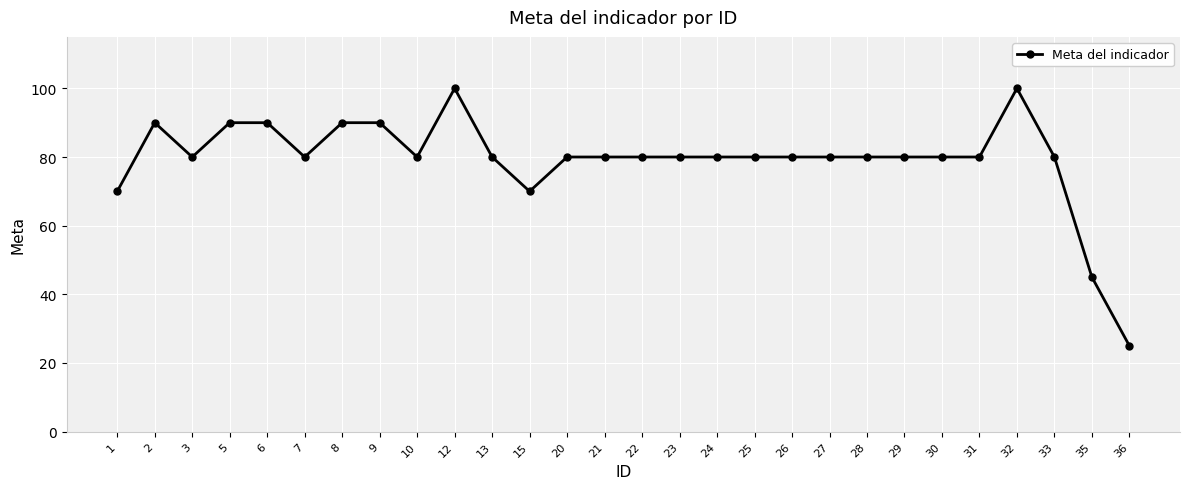

Which category has the lowest value across all series?

36